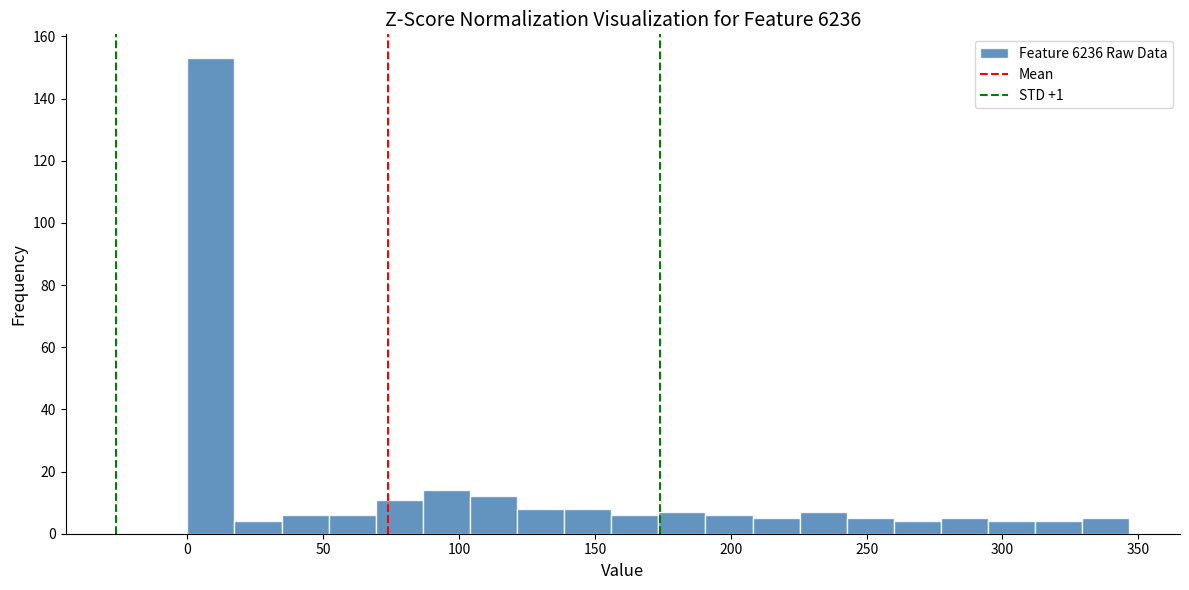

Around what value on the x-axis is the tallest bar? Give the approximate position of its centre, as read against the axis.

10